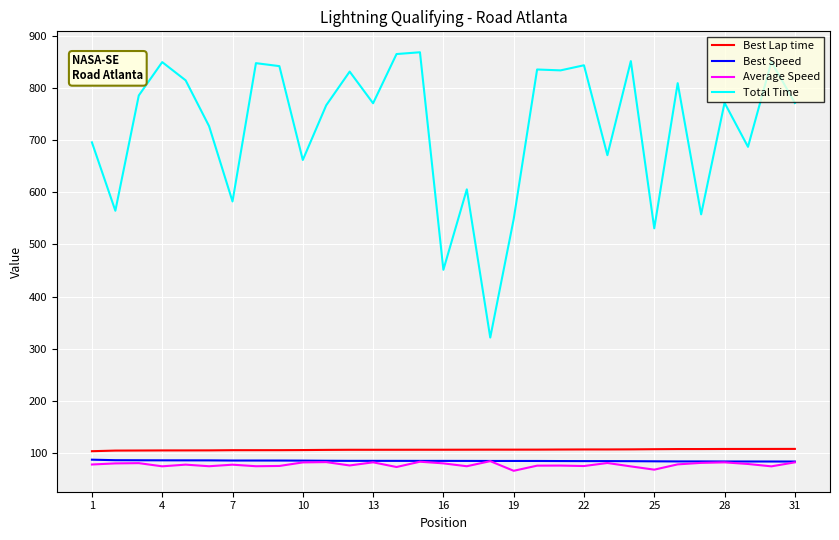

True or false: Average Speed and Total Time intersect in this chart.

False